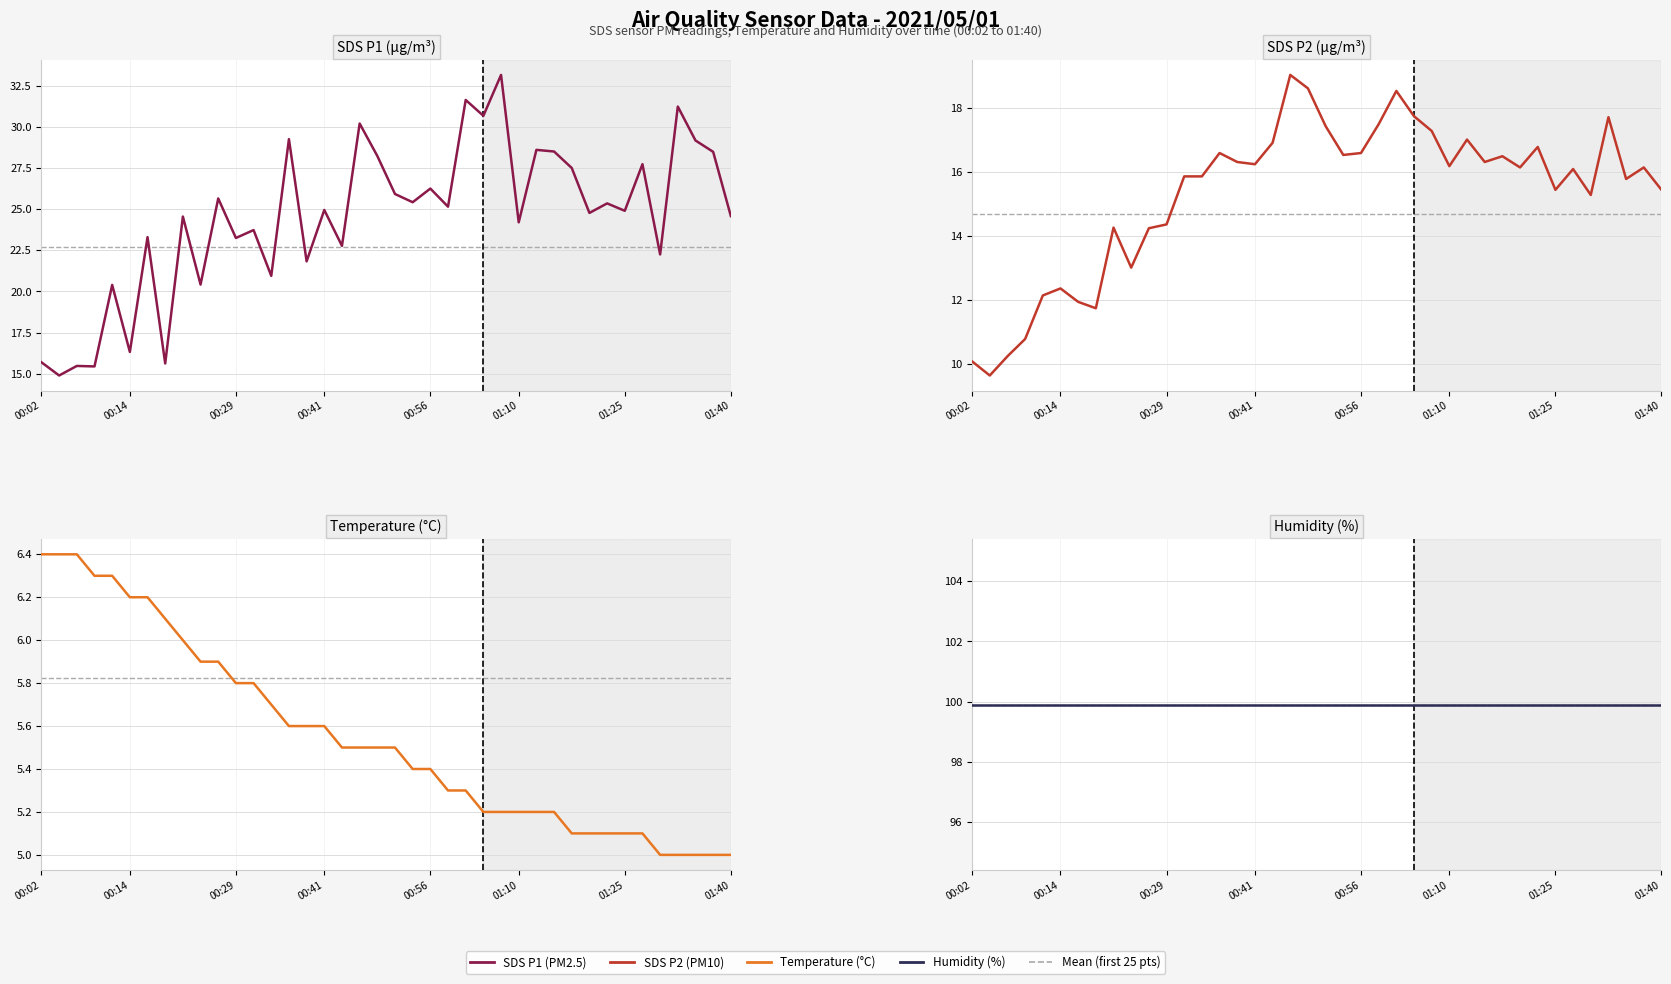

Between 00:29 and 26, which series saw the biggest shift?

SDS_P1